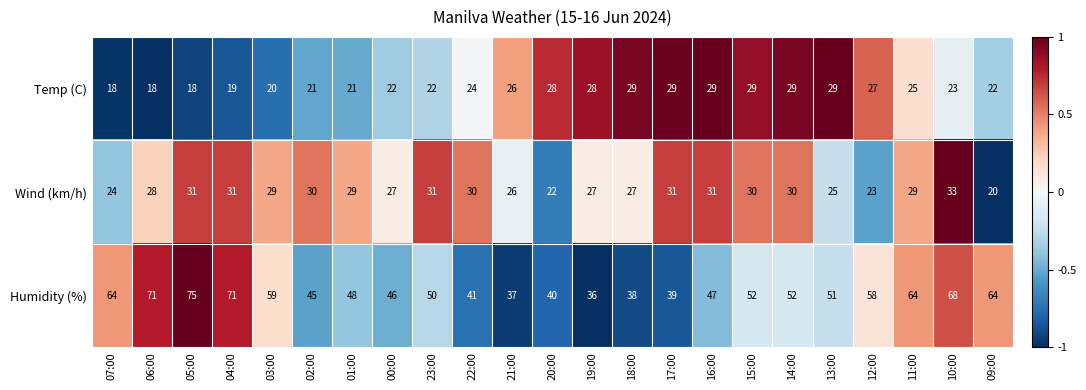

Where does the Wind (km/h) series first go above 29?

05:00